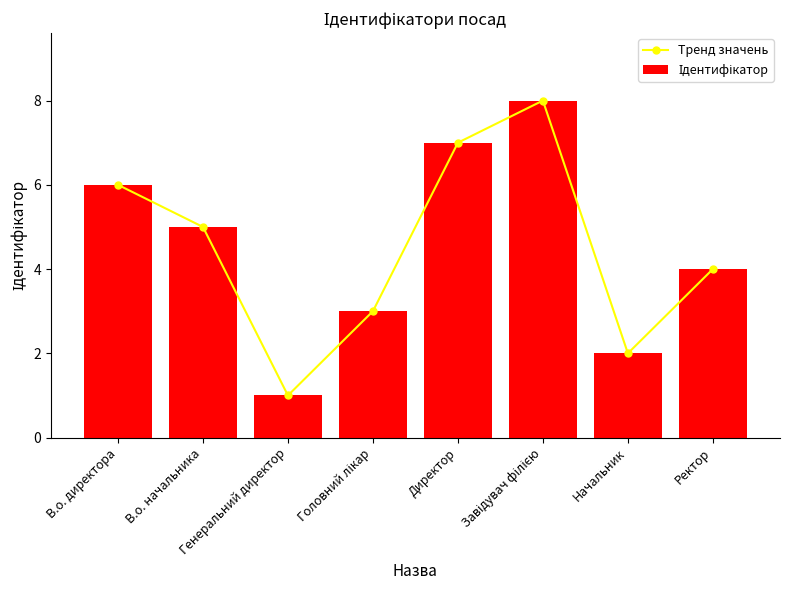

Where does the Тренд значень series first go above 5?

В.о. директора